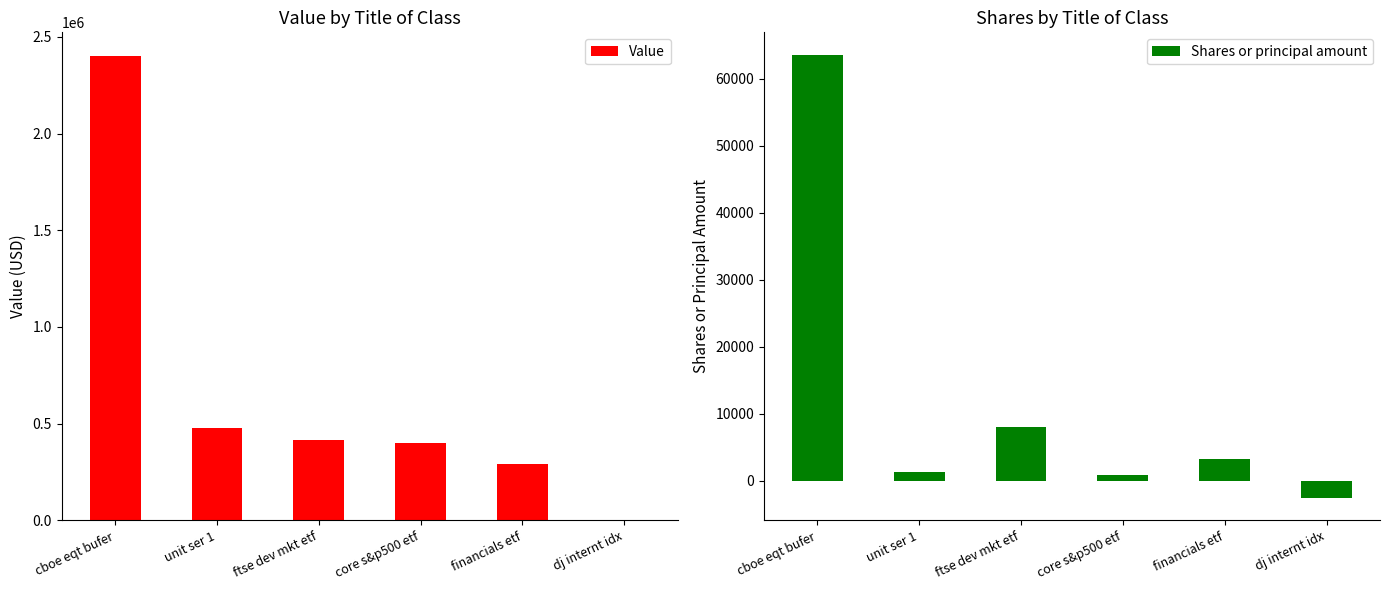

Rank the series by their maximum value, from highest to lowest.

Value, Shares or principal amount